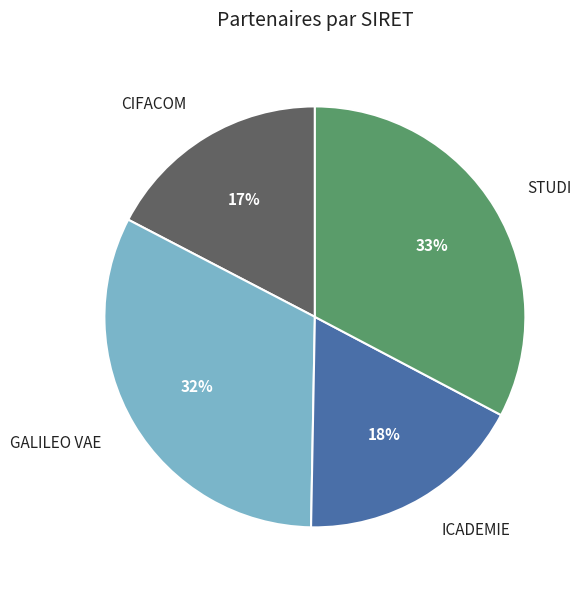

True or false: GALILEO VAE accounts for 41% of the total.

False